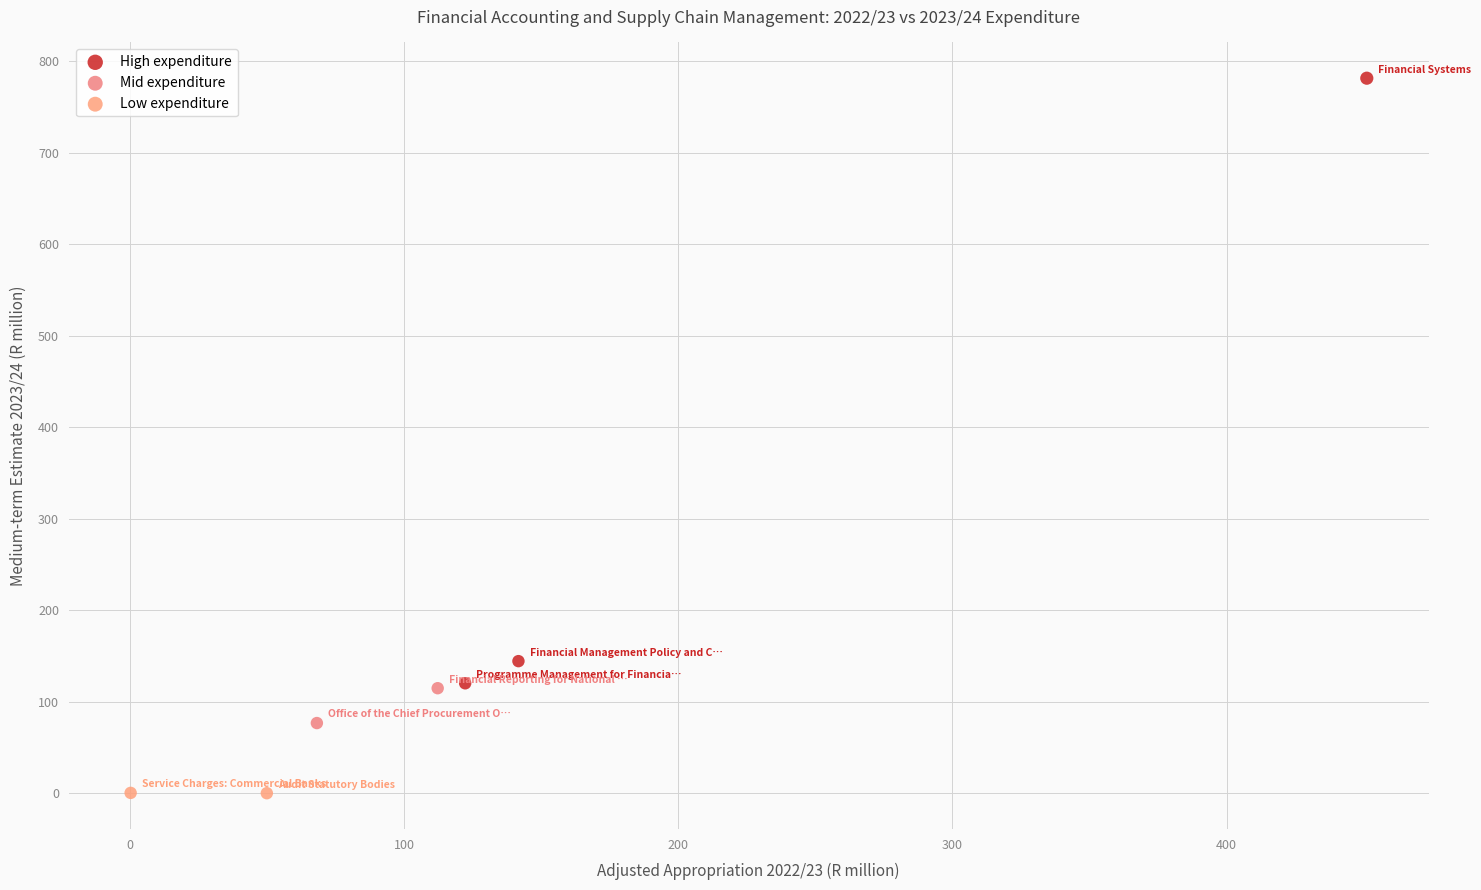

What are all the series names shown in the legend?

High expenditure, Mid expenditure, Low expenditure